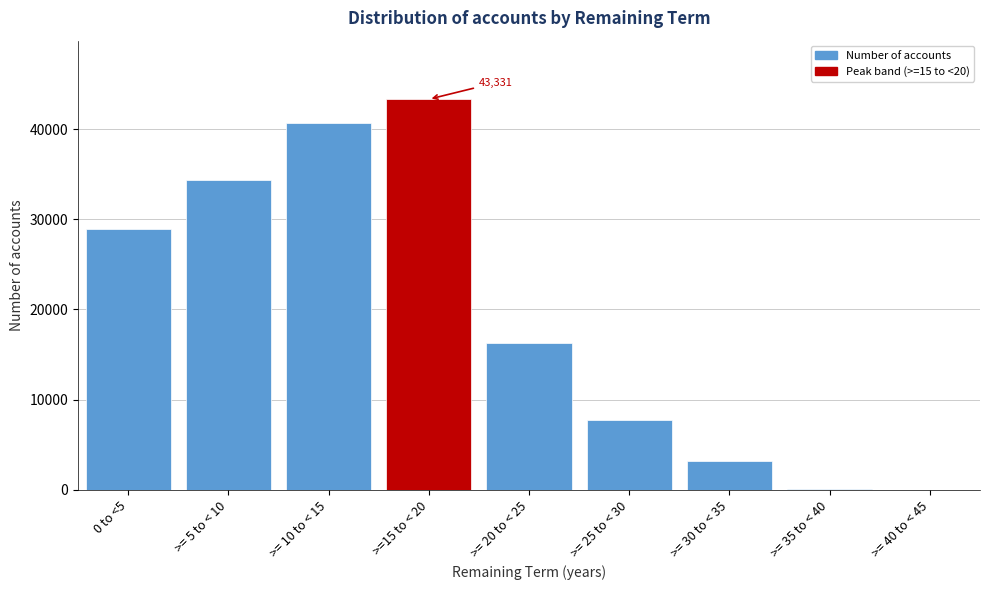

Where is the data nearest to the value 21665?

>= 20 to < 25